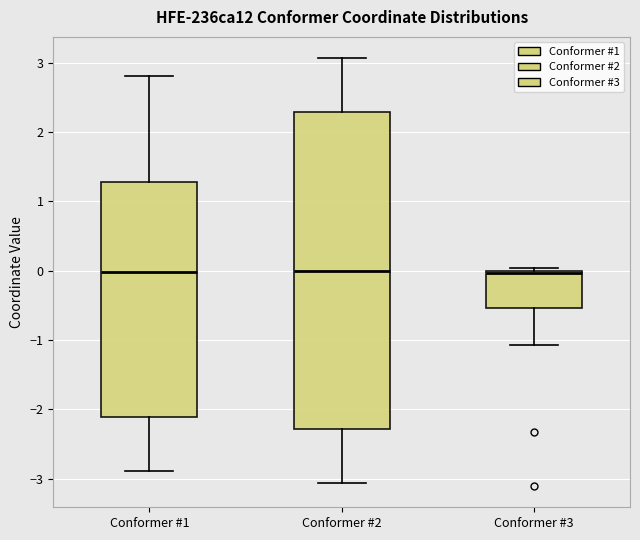

Reading left to right, read every box against the y-axis: the position of its median line, the range the box covers, and the ends of its whiskers. The values are not printed on the chart, so give them approximately, as read against the axis.

Conformer #1: median 0.0, box -2.1 to 1.3, whiskers -2.9 to 2.8
Conformer #2: median 0.0, box -2.3 to 2.3, whiskers -3.1 to 3.1
Conformer #3: median 0.0 (just below the box's upper edge), box -0.5 to 0.0, whiskers -1.1 to 0.0 (just above the box's upper edge)